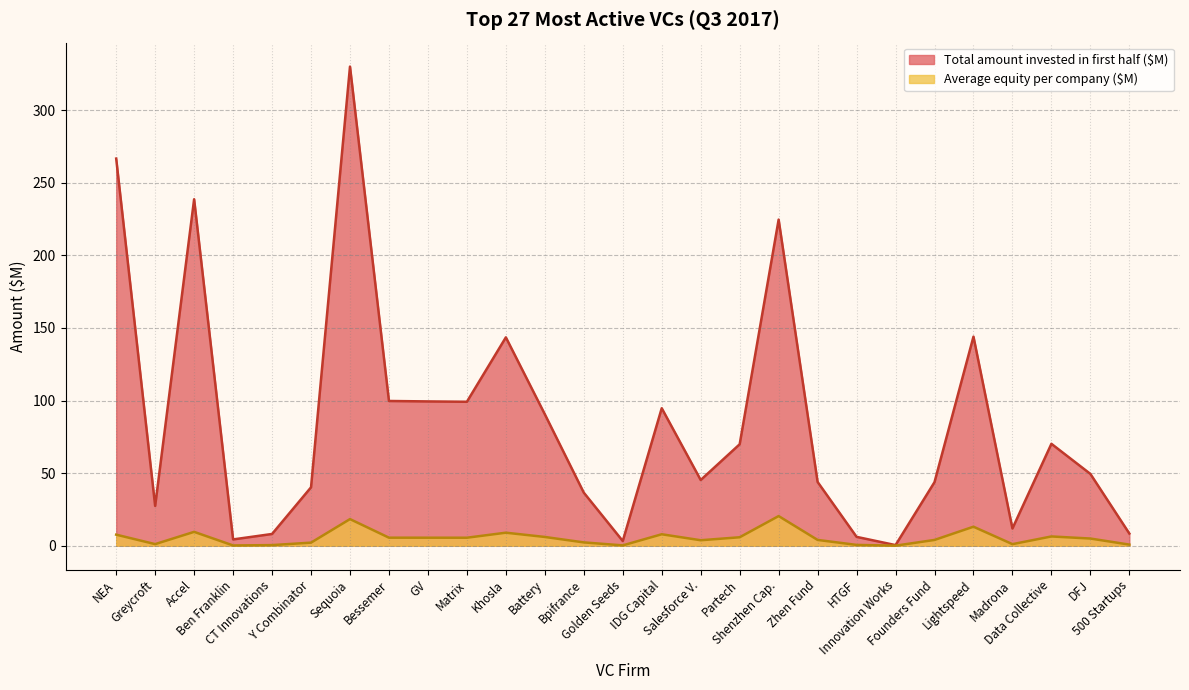

Where does the Average equity per company ($M) series first go above 4?

NEA